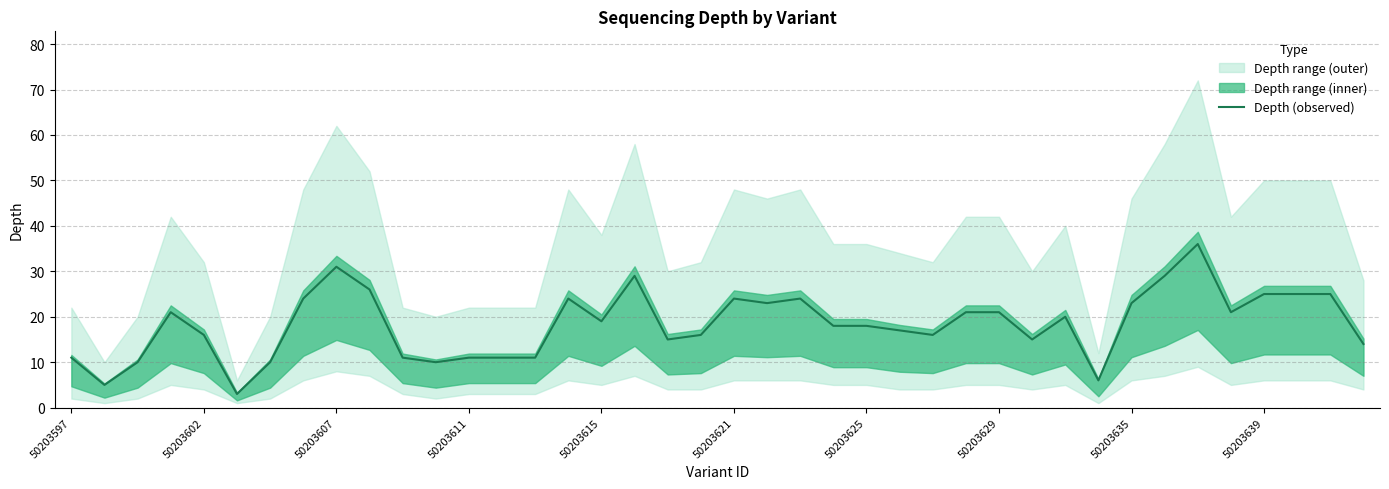

The value of Depth (observed) at 50203635 is 23. True or false?

True